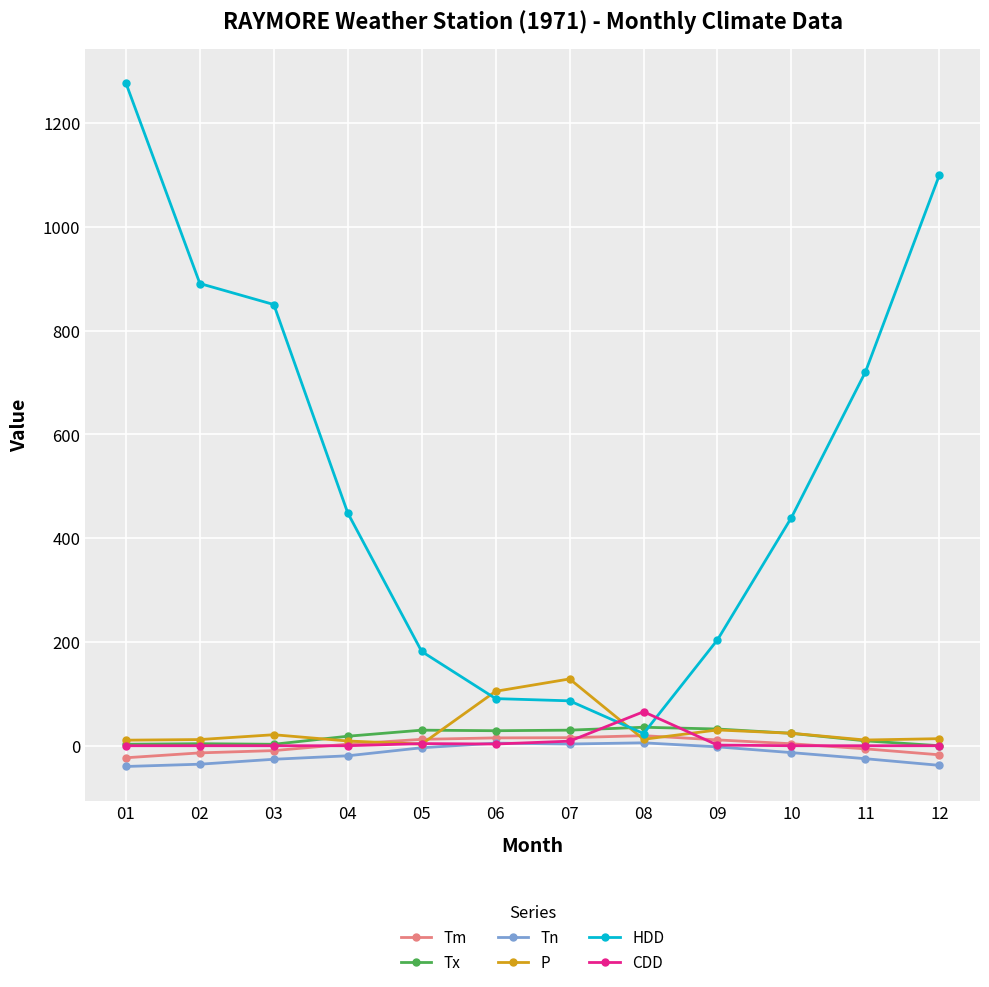

Where does the Tm series first go above 3?

04